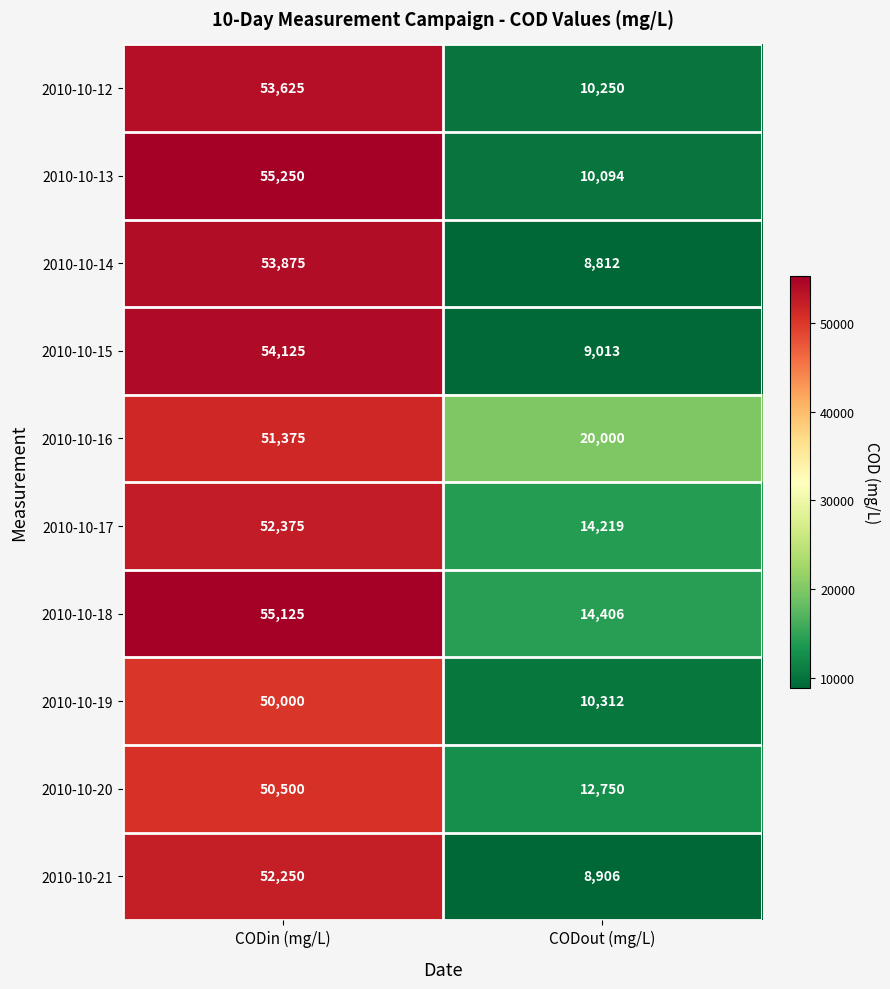

Which series has the largest total across all categories?

2010-10-16